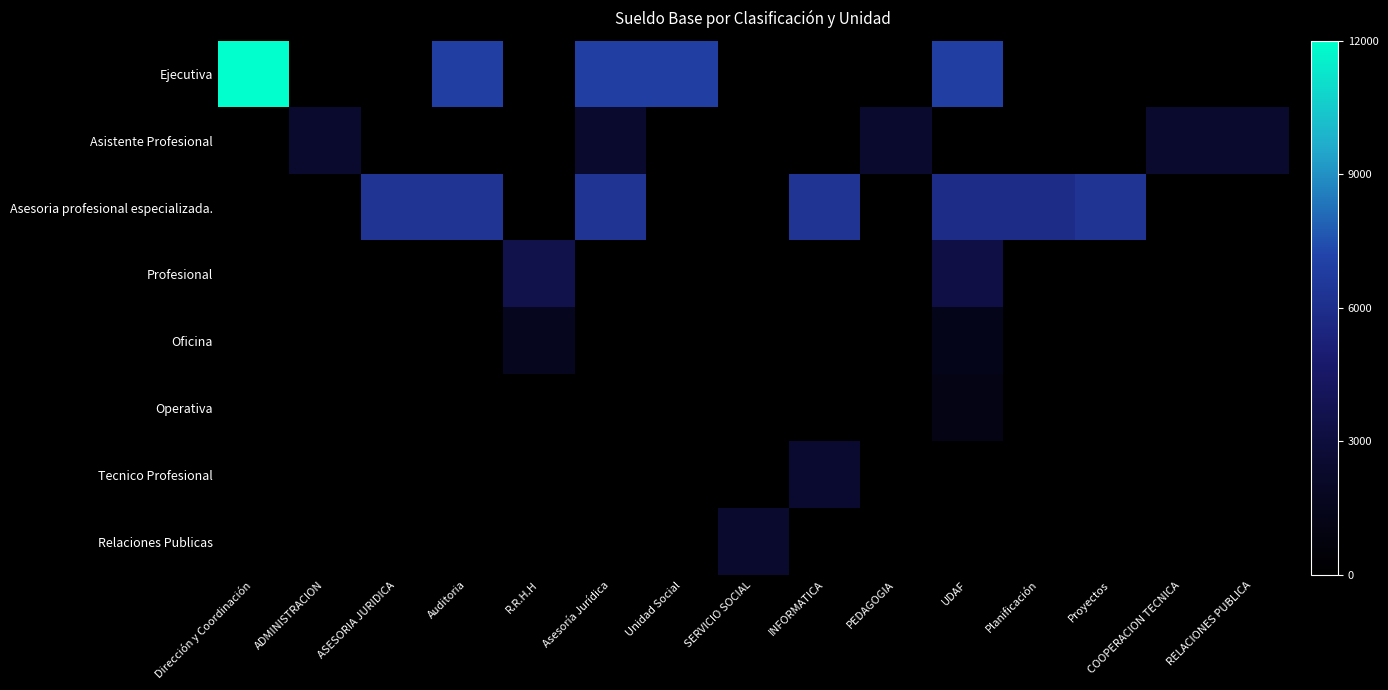

Reading left to right, list all the values displayed in this chart.

Ejecutiva: Dirección y Coordinación=1.0	ADMINISTRACION=0.0	ASESORIA JURIDICA=0.0	Auditoria=0.6	R.R.H.H=0.0	Asesoría Jurídica=0.6	Unidad Social=0.6	SERVICIO SOCIAL=0.0	INFORMATICA=0.0	PEDAGOGIA=0.0	UDAF=0.6	Planificación=0.0	Proyectos=0.0	COOPERACION TECNICA=0.0	RELACIONES PUBLICA=0.0
Asistente Profesional: Dirección y Coordinación=0.0	ADMINISTRACION=0.2	ASESORIA JURIDICA=0.0	Auditoria=0.0	R.R.H.H=0.0	Asesoría Jurídica=0.2	Unidad Social=0.0	SERVICIO SOCIAL=0.0	INFORMATICA=0.0	PEDAGOGIA=0.2	UDAF=0.0	Planificación=0.0	Proyectos=0.0	COOPERACION TECNICA=0.2	RELACIONES PUBLICA=0.2
Asesoria profesional especializada.: Dirección y Coordinación=0.0	ADMINISTRACION=0.0	ASESORIA JURIDICA=0.5	Auditoria=0.5	R.R.H.H=0.0	Asesoría Jurídica=0.5	Unidad Social=0.0	SERVICIO SOCIAL=0.0	INFORMATICA=0.5	PEDAGOGIA=0.0	UDAF=0.5	Planificación=0.5	Proyectos=0.5	COOPERACION TECNICA=0.0	RELACIONES PUBLICA=0.0
Profesional: Dirección y Coordinación=0.0	ADMINISTRACION=0.0	ASESORIA JURIDICA=0.0	Auditoria=0.0	R.R.H.H=0.3	Asesoría Jurídica=0.0	Unidad Social=0.0	SERVICIO SOCIAL=0.0	INFORMATICA=0.0	PEDAGOGIA=0.0	UDAF=0.3	Planificación=0.0	Proyectos=0.0	COOPERACION TECNICA=0.0	RELACIONES PUBLICA=0.0
Oficina: Dirección y Coordinación=0.0	ADMINISTRACION=0.0	ASESORIA JURIDICA=0.0	Auditoria=0.0	R.R.H.H=0.1	Asesoría Jurídica=0.0	Unidad Social=0.0	SERVICIO SOCIAL=0.0	INFORMATICA=0.0	PEDAGOGIA=0.0	UDAF=0.1	Planificación=0.0	Proyectos=0.0	COOPERACION TECNICA=0.0	RELACIONES PUBLICA=0.0
Operativa: Dirección y Coordinación=0.0	ADMINISTRACION=0.0	ASESORIA JURIDICA=0.0	Auditoria=0.0	R.R.H.H=0.0	Asesoría Jurídica=0.0	Unidad Social=0.0	SERVICIO SOCIAL=0.0	INFORMATICA=0.0	PEDAGOGIA=0.0	UDAF=0.1	Planificación=0.0	Proyectos=0.0	COOPERACION TECNICA=0.0	RELACIONES PUBLICA=0.0
Tecnico Profesional: Dirección y Coordinación=0.0	ADMINISTRACION=0.0	ASESORIA JURIDICA=0.0	Auditoria=0.0	R.R.H.H=0.0	Asesoría Jurídica=0.0	Unidad Social=0.0	SERVICIO SOCIAL=0.0	INFORMATICA=0.2	PEDAGOGIA=0.0	UDAF=0.0	Planificación=0.0	Proyectos=0.0	COOPERACION TECNICA=0.0	RELACIONES PUBLICA=0.0
Relaciones Publicas: Dirección y Coordinación=0.0	ADMINISTRACION=0.0	ASESORIA JURIDICA=0.0	Auditoria=0.0	R.R.H.H=0.0	Asesoría Jurídica=0.0	Unidad Social=0.0	SERVICIO SOCIAL=0.2	INFORMATICA=0.0	PEDAGOGIA=0.0	UDAF=0.0	Planificación=0.0	Proyectos=0.0	COOPERACION TECNICA=0.0	RELACIONES PUBLICA=0.0